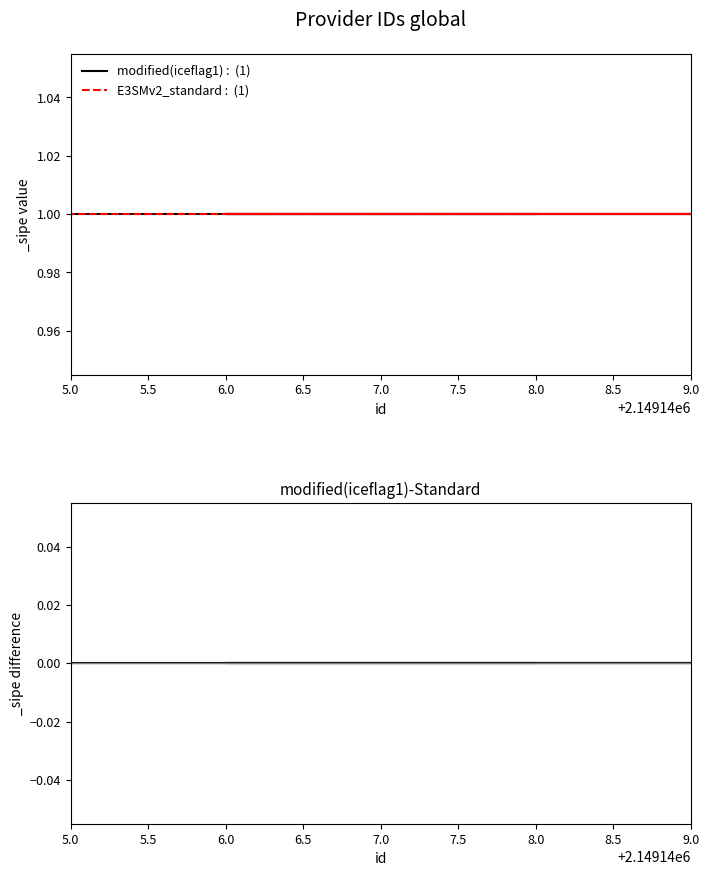

True or false: modified(iceflag1)-Standard and modified(iceflag1) cross at least once.

False